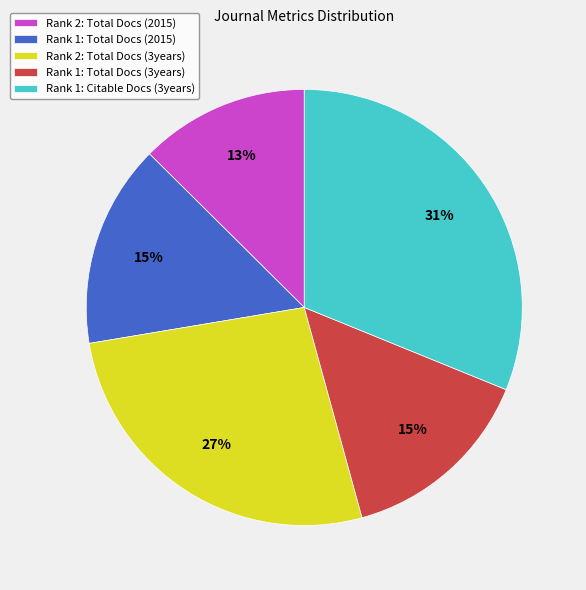

Between Rank 2: Total Docs (3years) and Rank 1: Total Docs (3years), which is larger?

Rank 2: Total Docs (3years)